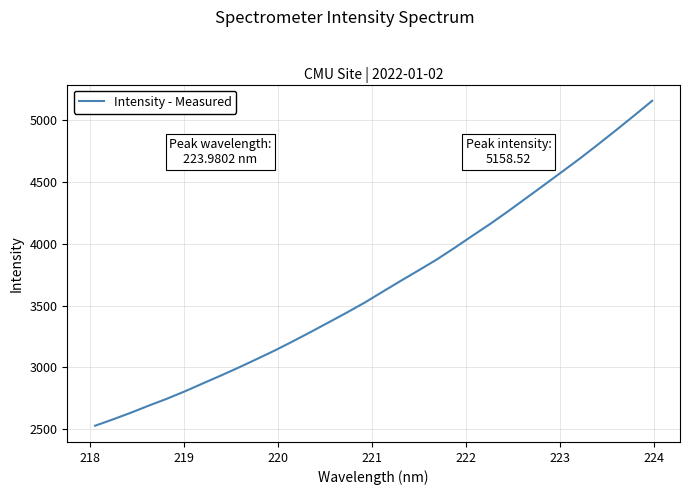

What is the greatest value displayed?

5158.5